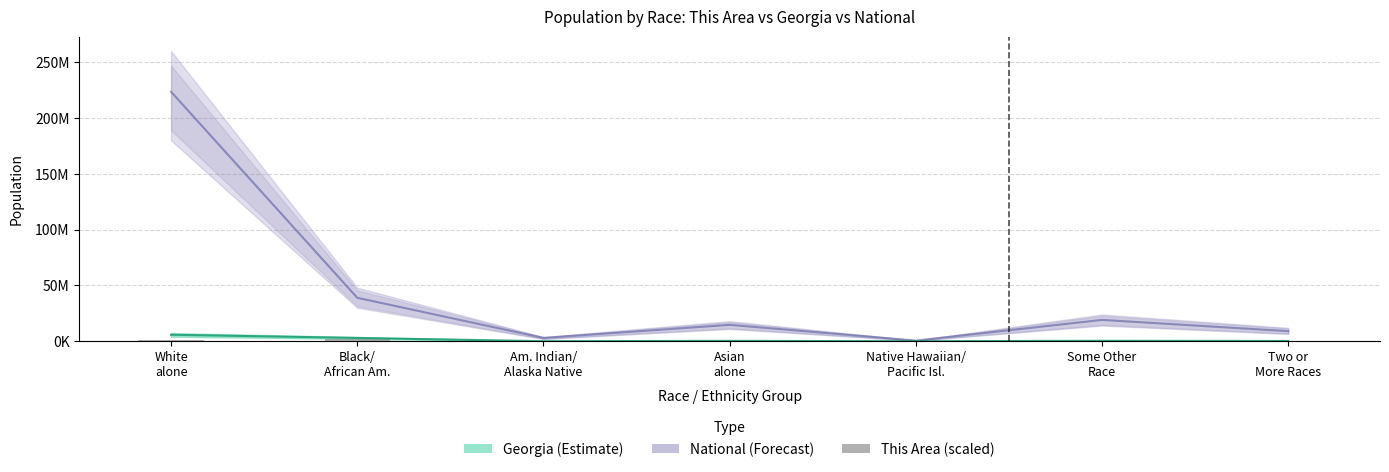

What is the approximate value of Georgia at Am. Indian/
Alaska Native?

32151